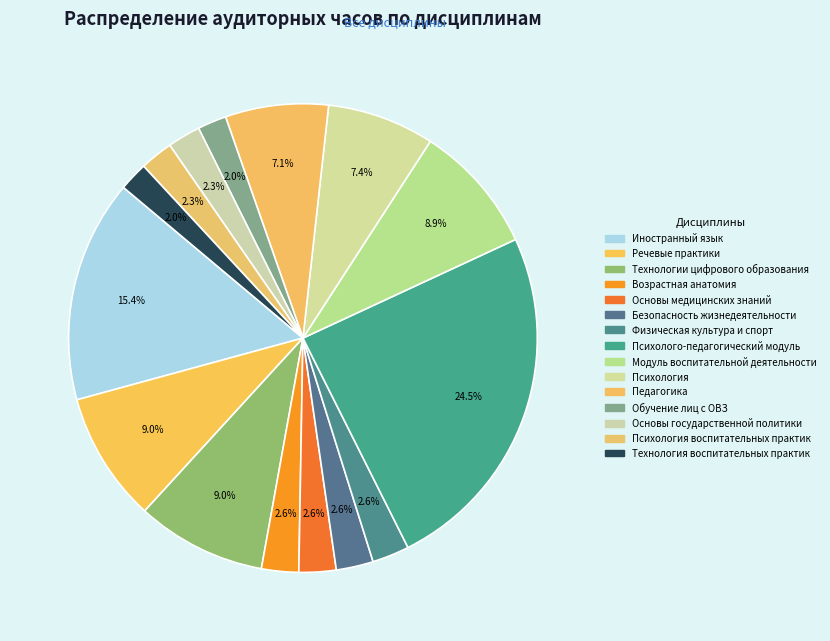

To the nearest percent, what is the difference between the largest and smallest slice percentages?

23%